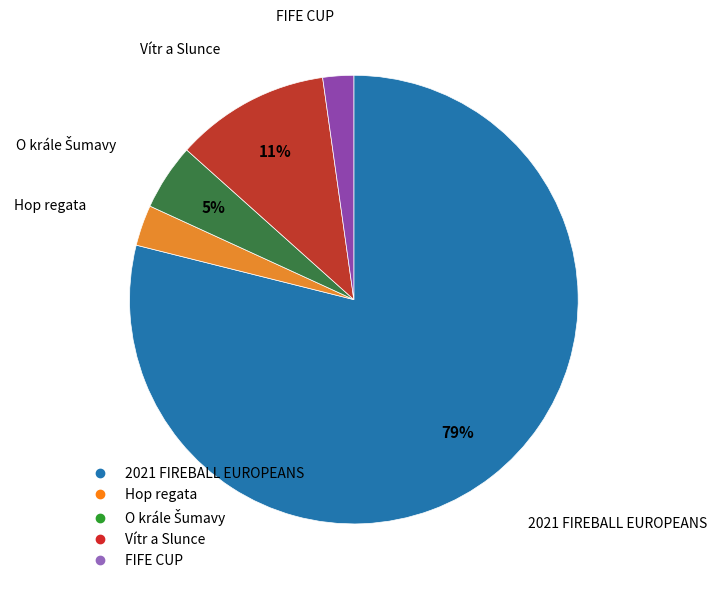

To the nearest percent, what is the average slice percentage?

20%